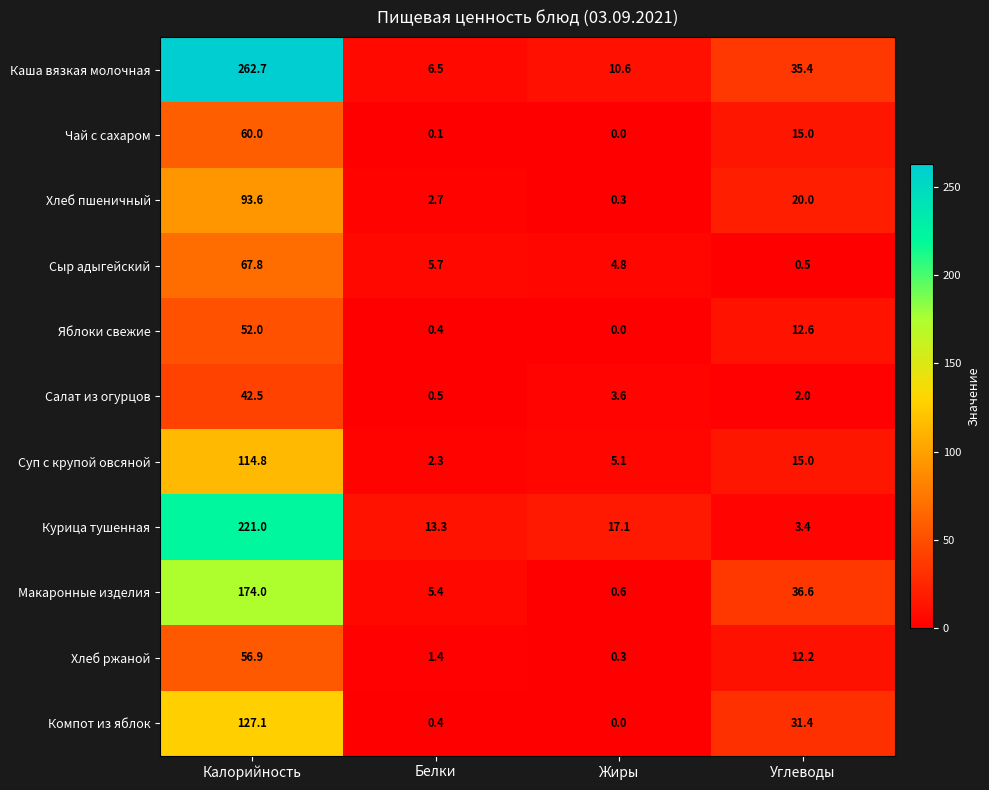

What is the average value of the Салат из огурцов series?

12.2